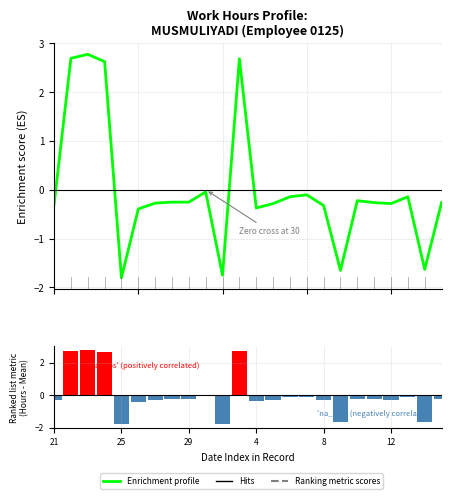

What is the approximate value of Enrichment profile at 17?

-1.7